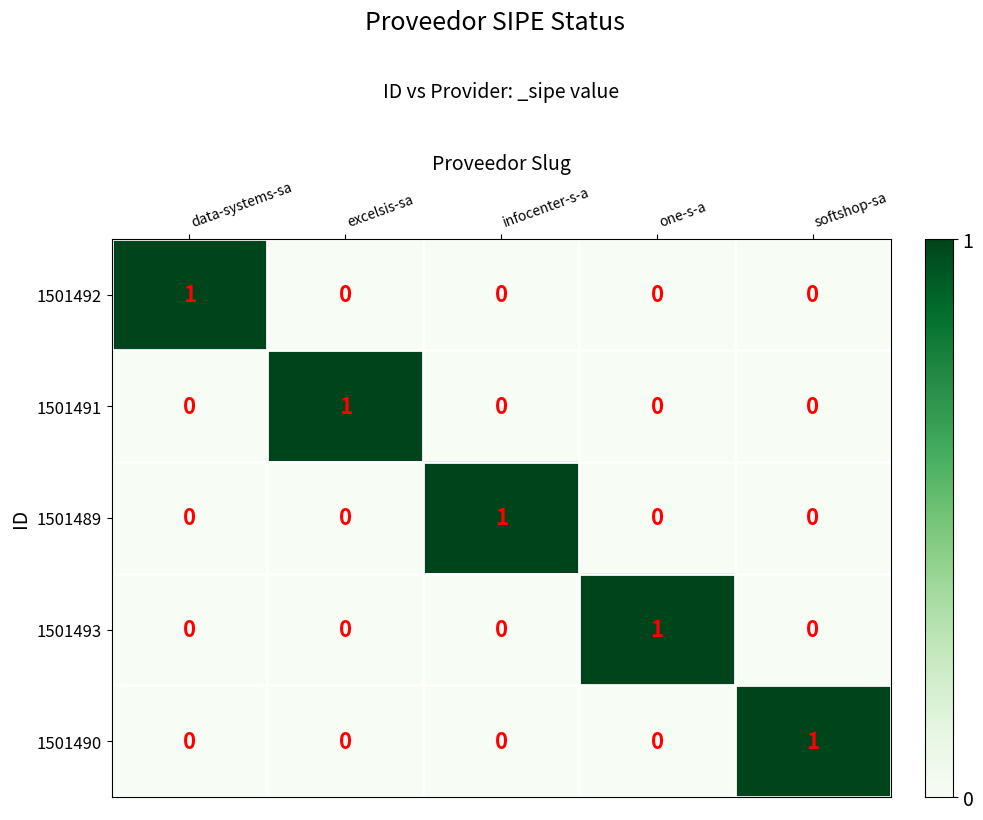

Count the 1501492 values in the range 0 to 1.

5